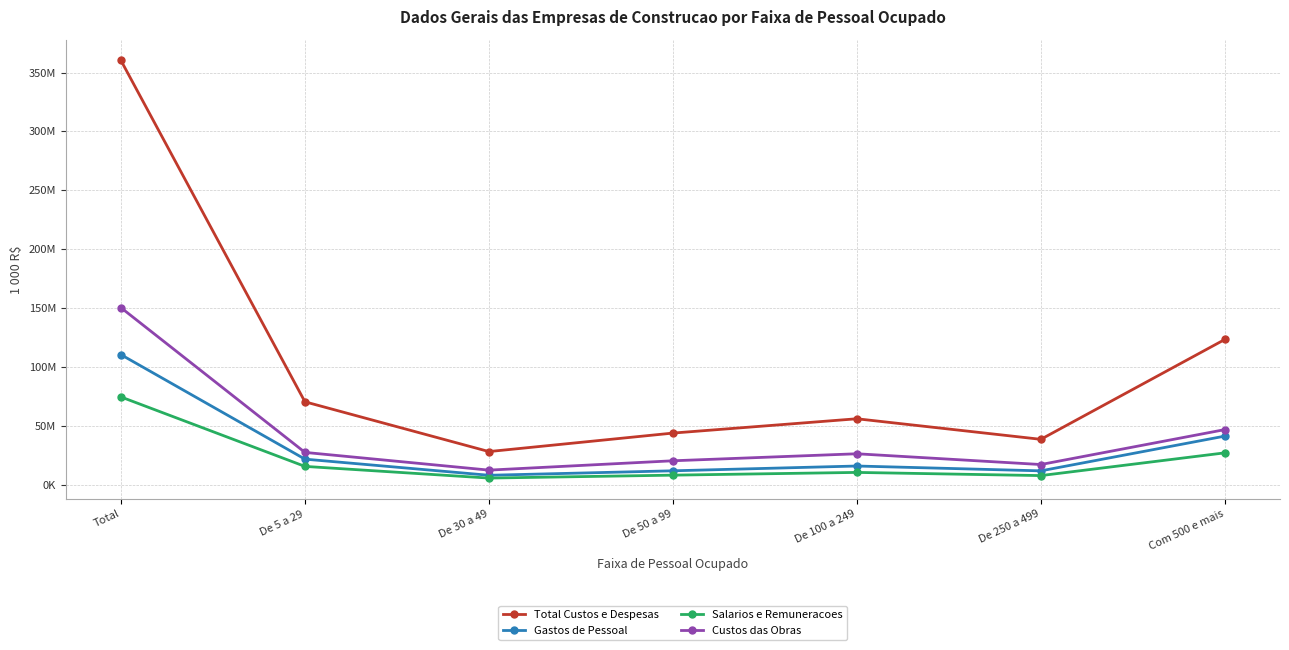

Which series has the widest spread of values?

Total Custos e Despesas